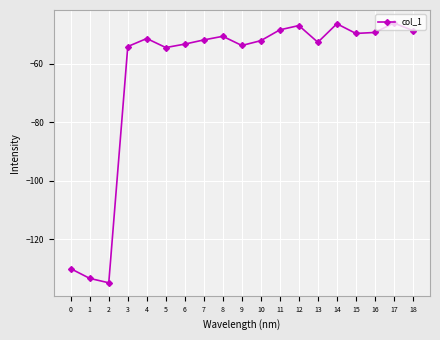

At which category does the data reach its first local peak?

4